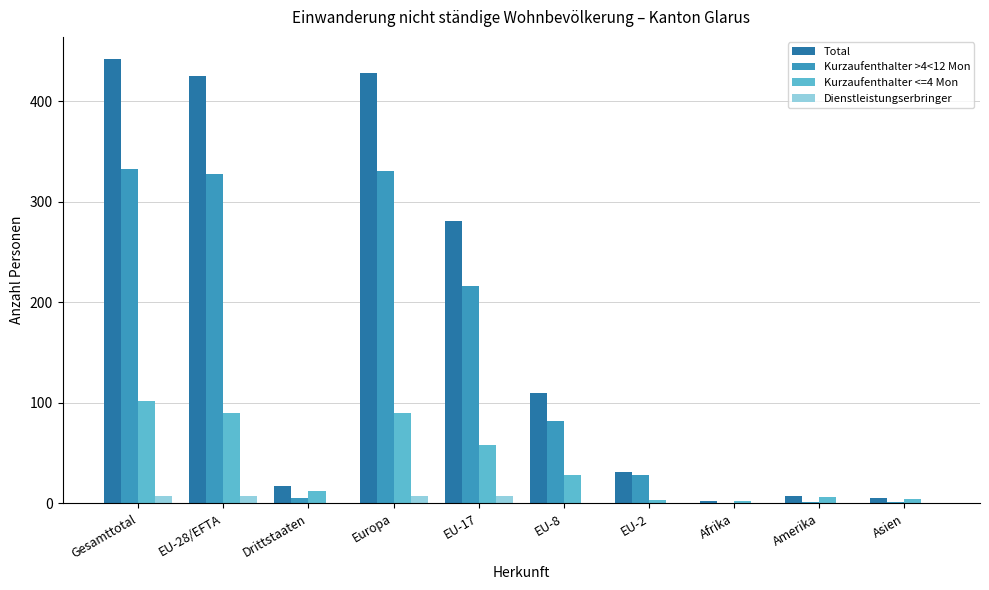

At which label does Kurzaufenthalter <=4 Mon reach its peak?

Gesamttotal